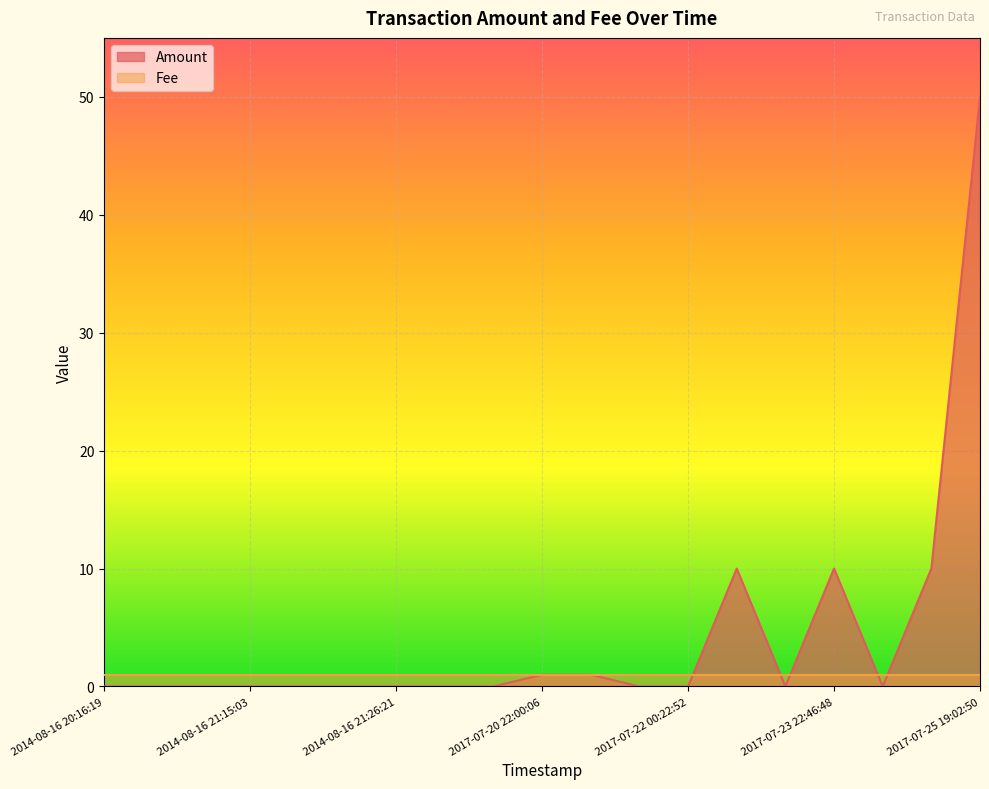

How many points are higher than both their immediate neighbors (excluding endpoints)?

2